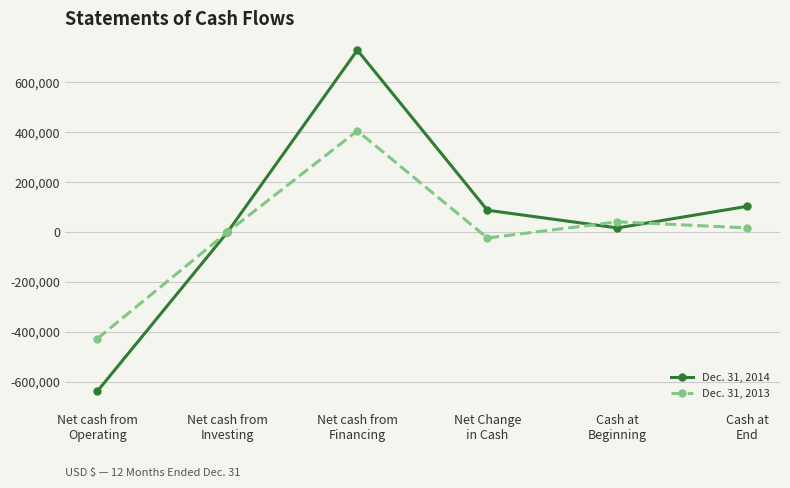

True or false: Dec. 31, 2014 and Dec. 31, 2013 intersect in this chart.

True